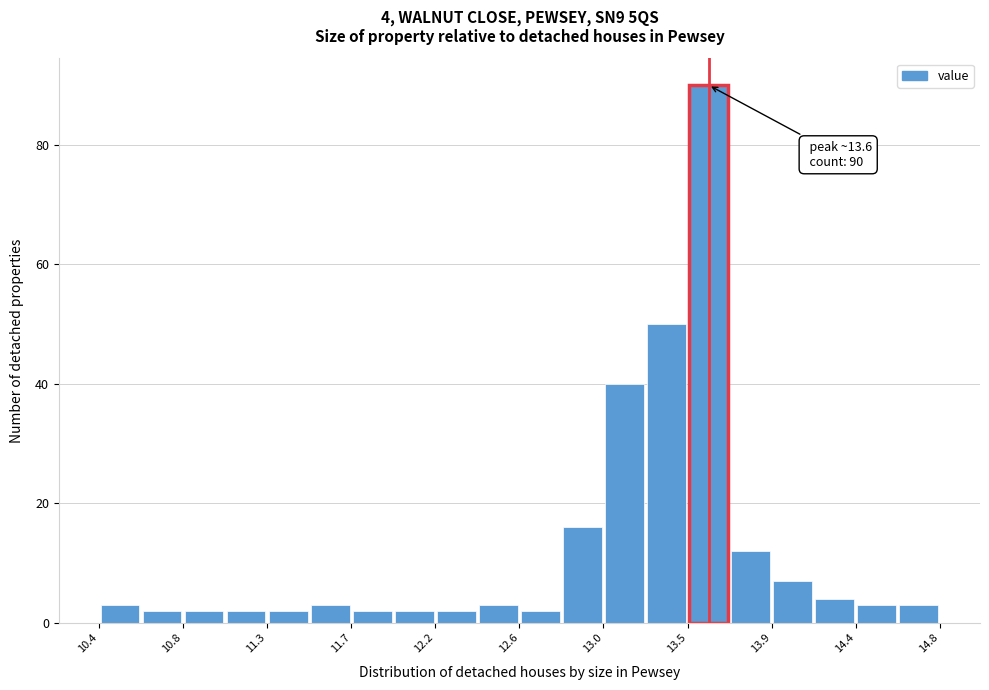

Which range on the x-axis has the tallest bar?

13.48 to 13.70